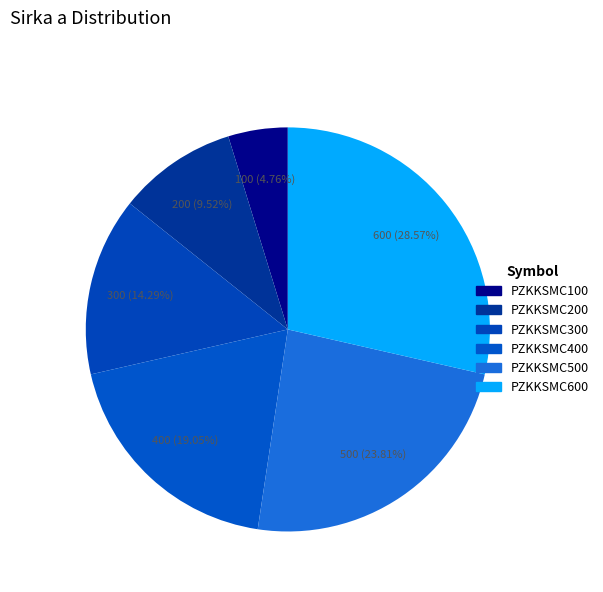

To the nearest percent, what is the difference between the largest and smallest slice percentages?

24%